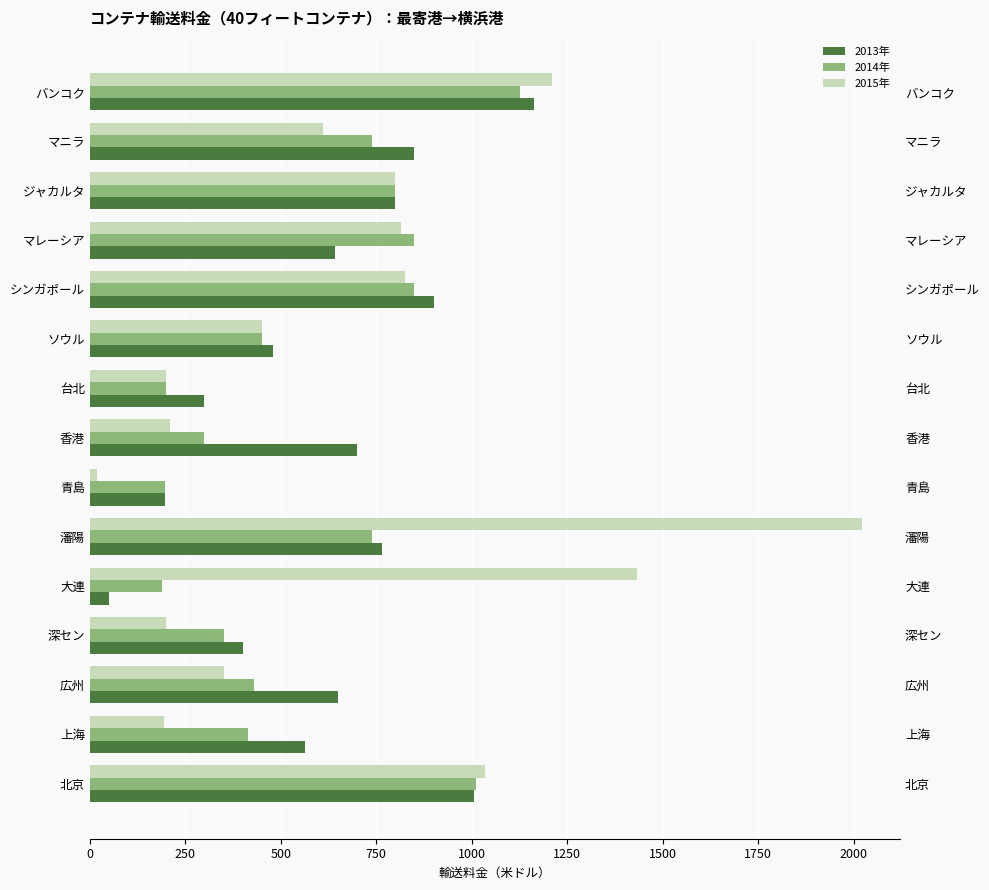

Reading left to right, transcribe all the data shown in this chart.

2013年: 1005	564	650	400	50	766	198	700	300	480	900	643	800	850	1162
2014年: 1012	414	430	350	189	738	198	300	200	450	850	850	800	738	1127
2015年: 1034	194	350	200	1433	2021	20	210	200	450	825	816	800	610	1210